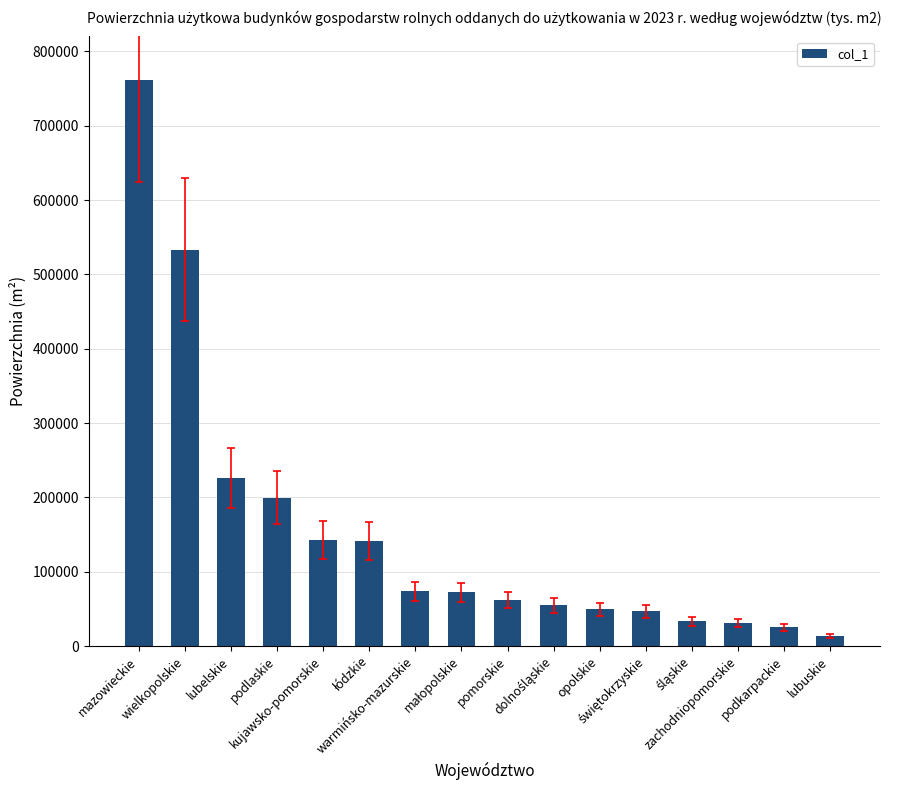

Is it true that the value at lubelskie is 377258?

False